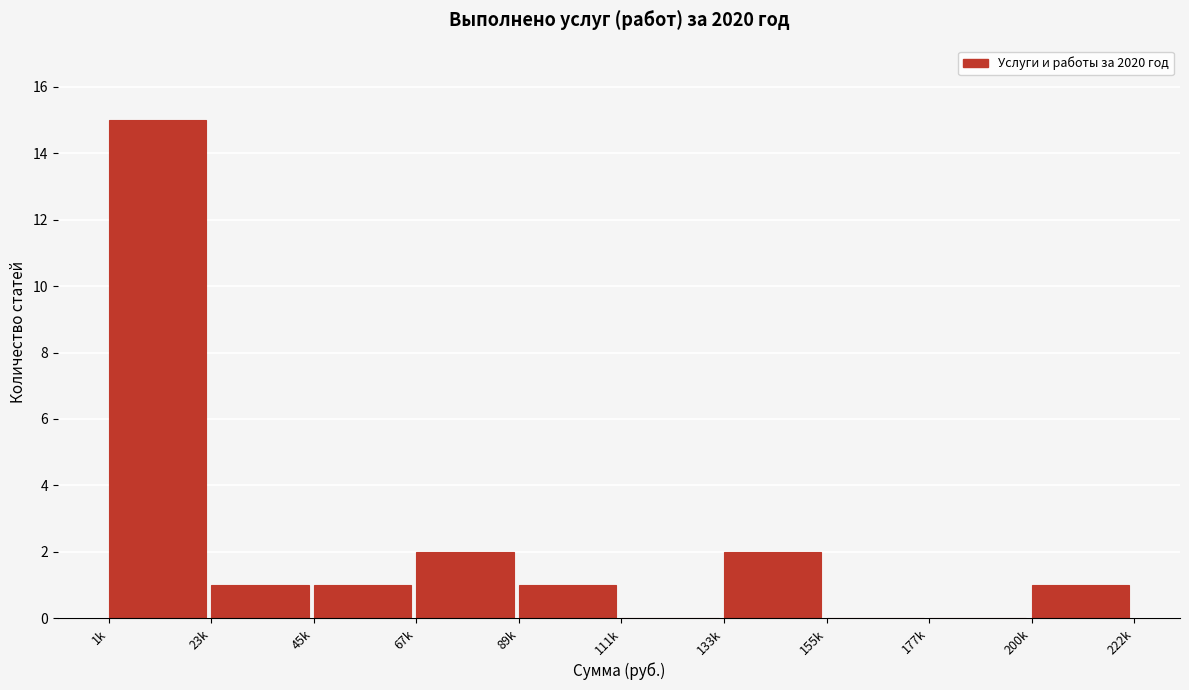

Reading right to left, list all the values displayed in this chart.

200k=1	177k=0	155k=0	133k=2	111k=0	89k=1	67k=2	45k=1	23k=1	1k=15